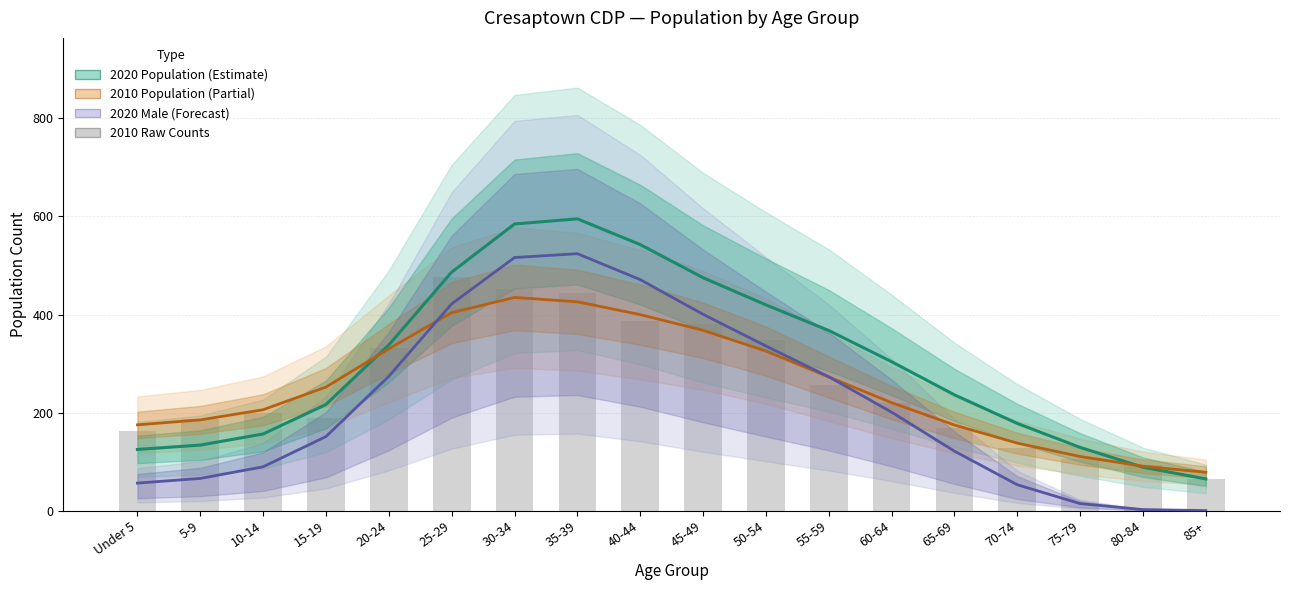

True or false: 2020 Male has a value of 101.4 at 60-64.

False